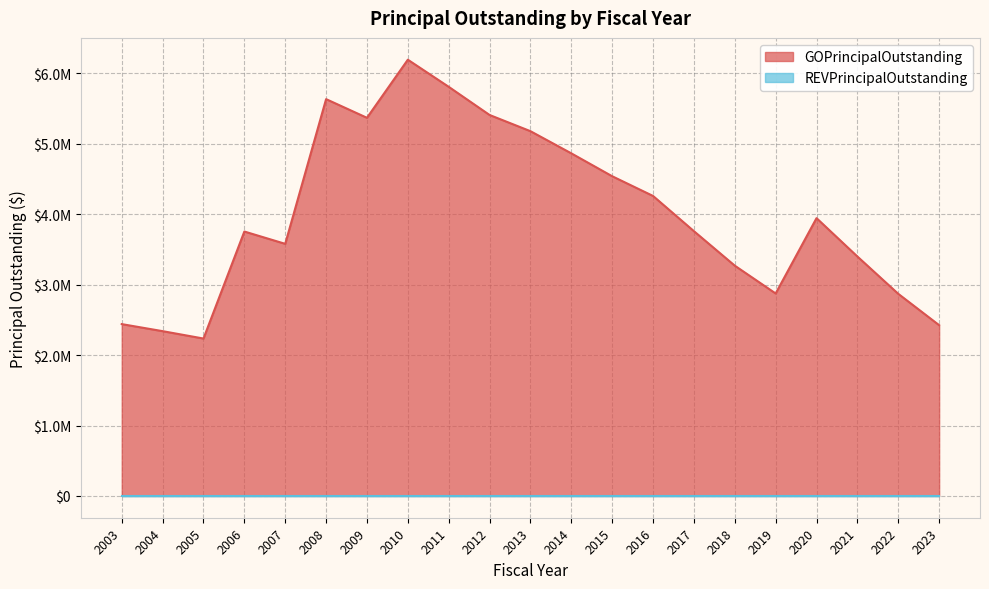

True or false: there are more than 2 points higher than both neighbors.

True